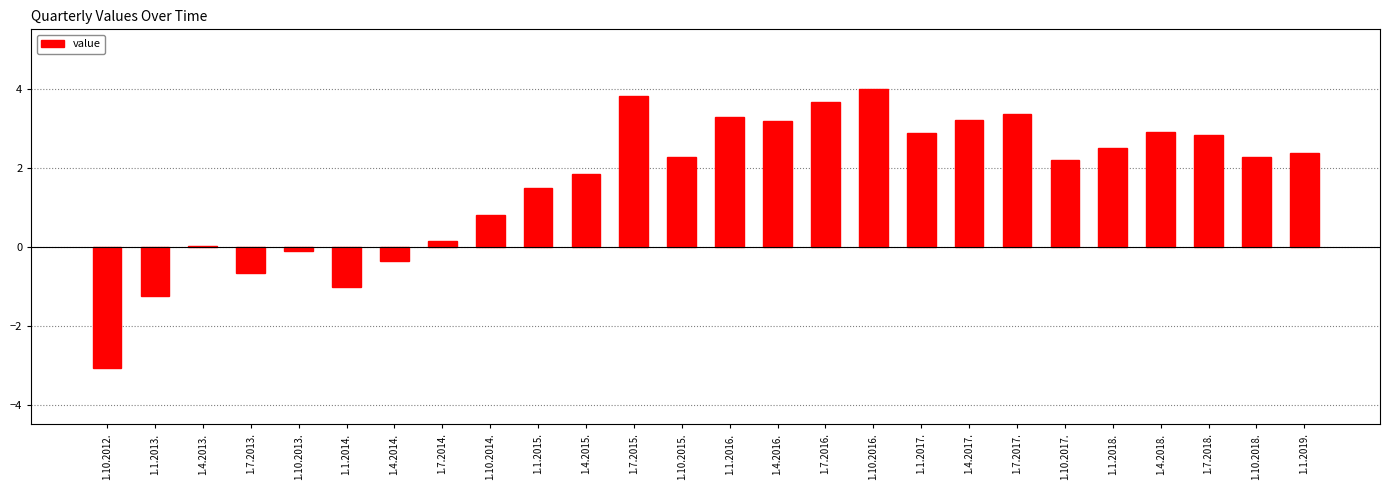

Count the number of values greater than 2.

15